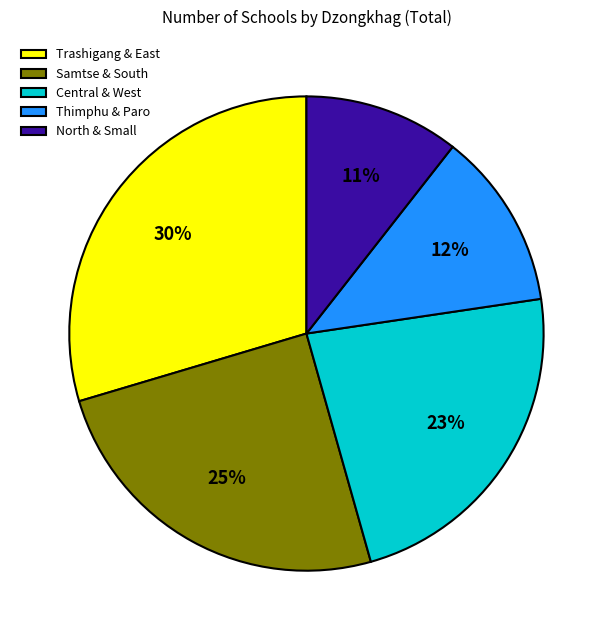

Which slice is the smallest?

North & Small